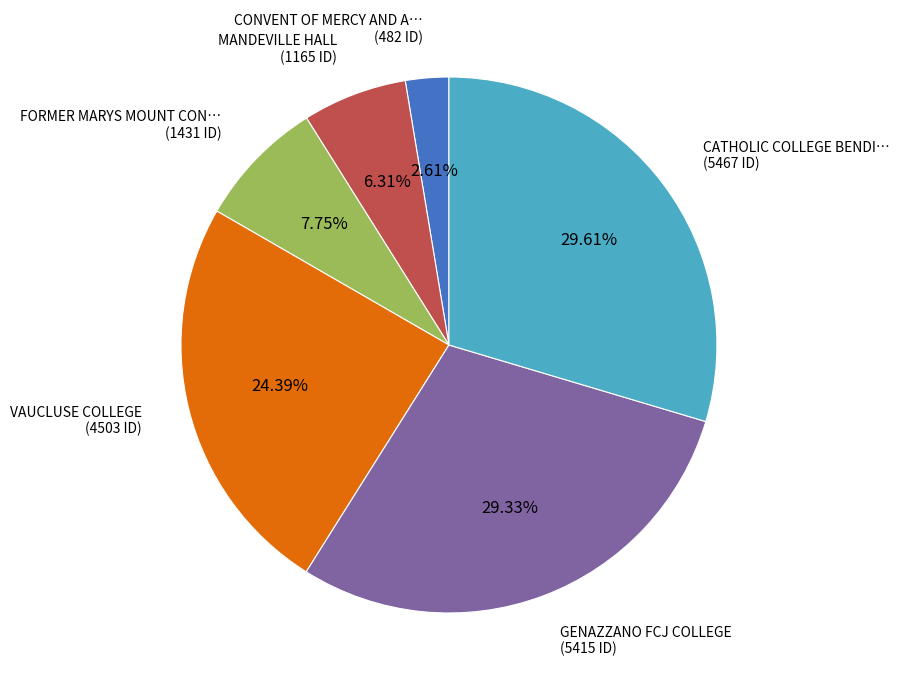

To the nearest percent, what is the difference between the largest and smallest slice percentages?

27%